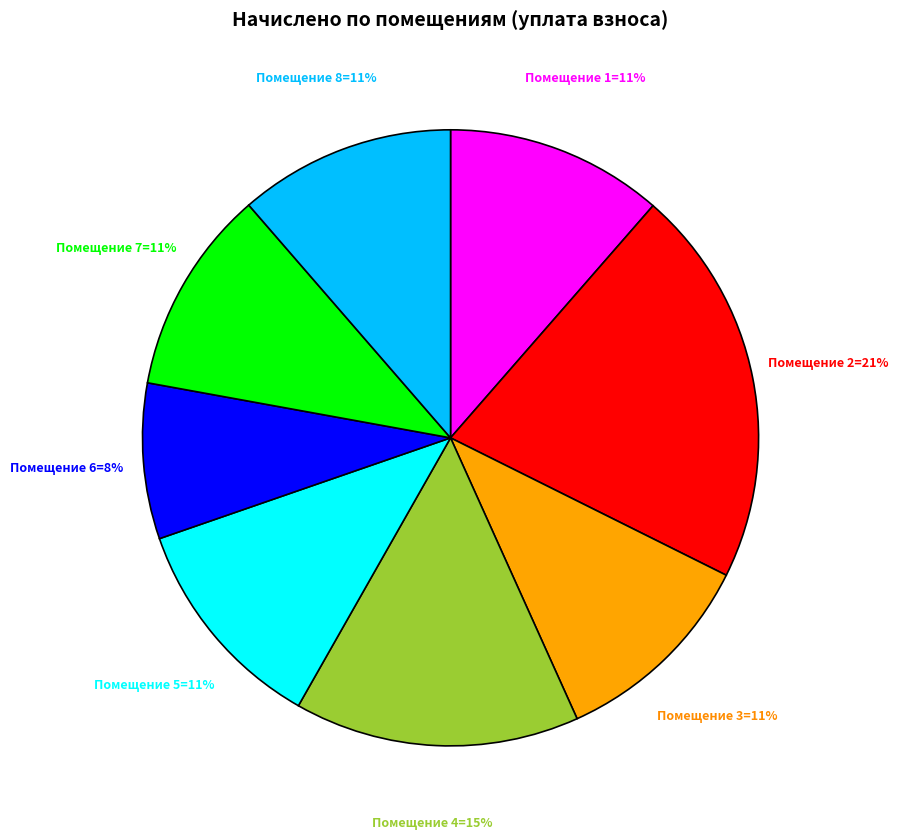

Is there any slice that represents more than half of the pie?

No